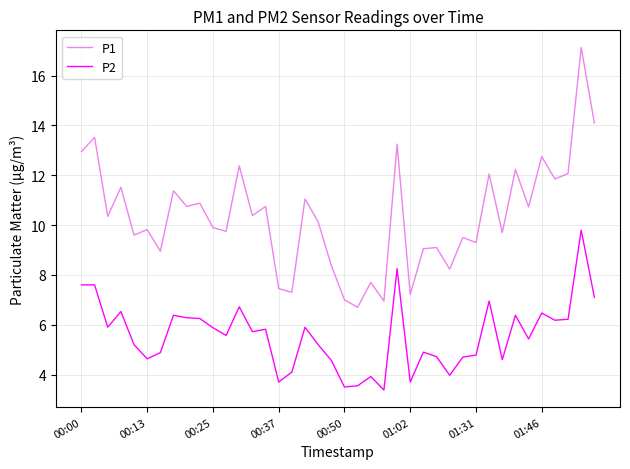

True or false: P1 and P2 intersect in this chart.

False